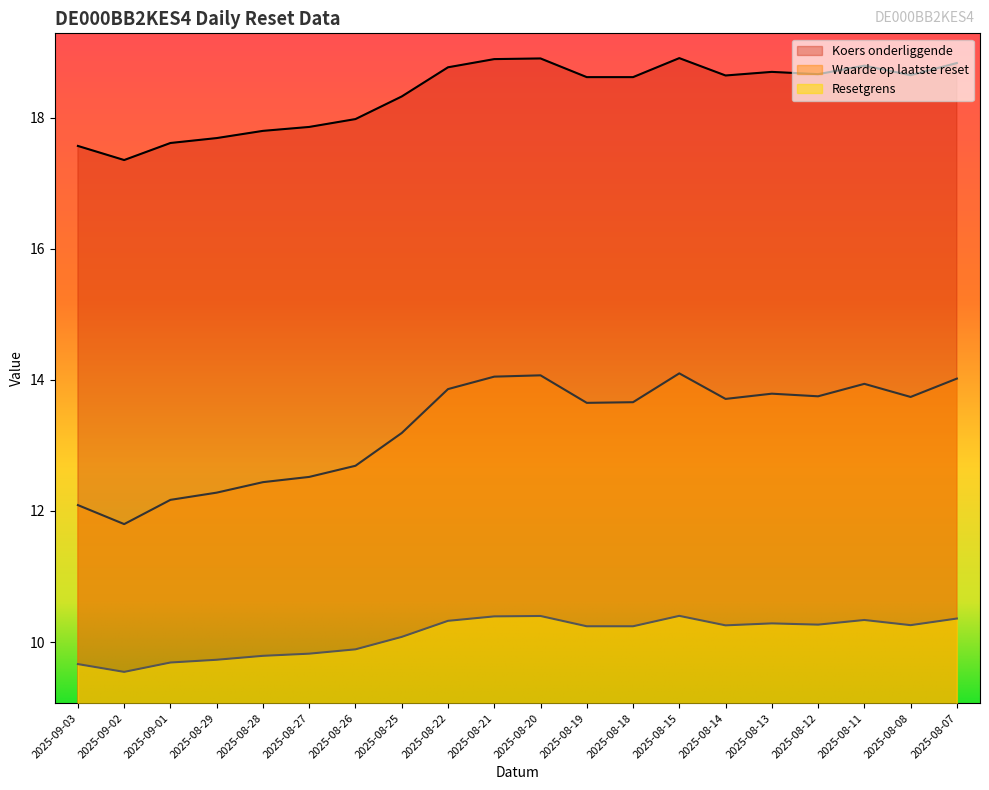

Which series changed the most between 2025-09-03 and 2025-08-08?

Waarde op laatste reset